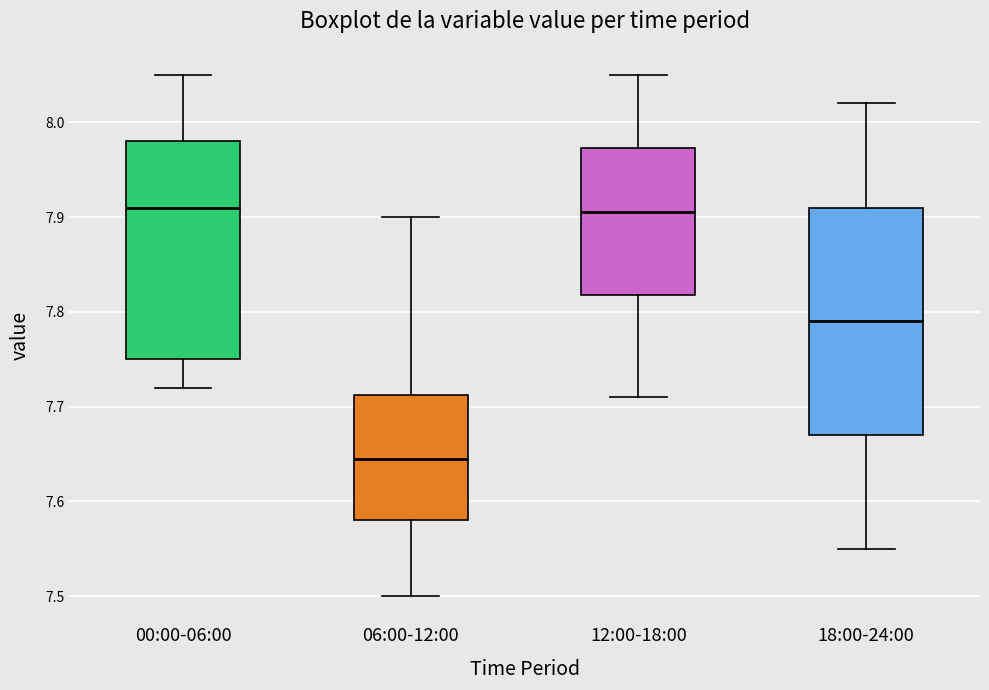

Where does the upper whisker of the box for 18:00-24:00 end on the y-axis? The values are not printed on the chart, so give them approximately, as read against the axis.

8.02